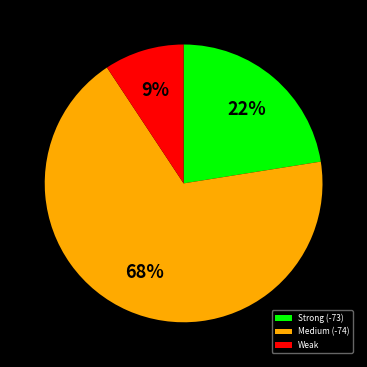

Is the sum of Strong (-73) and Weak greater than half?

No